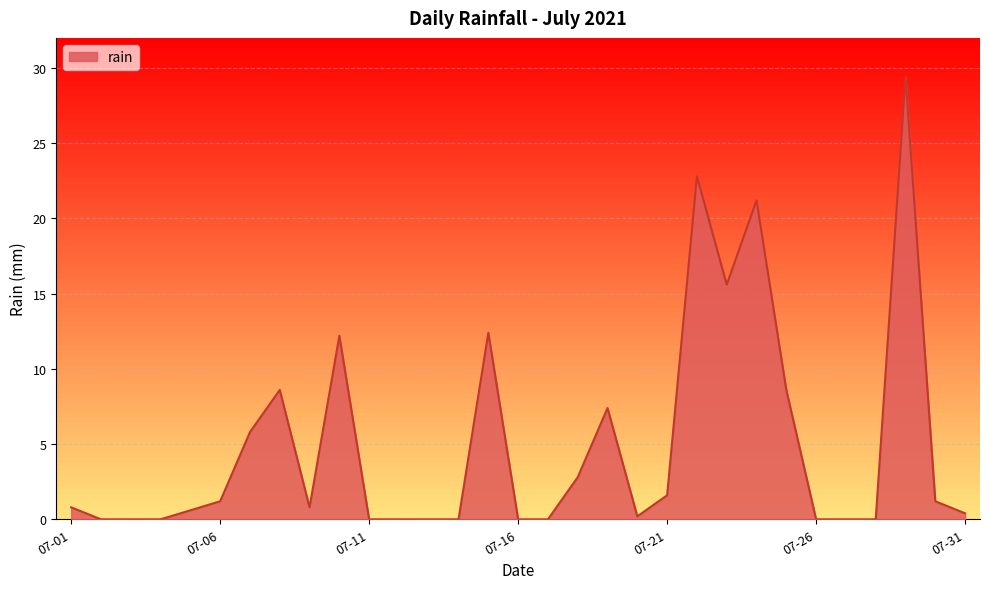

How many lines are shown in the chart?

1